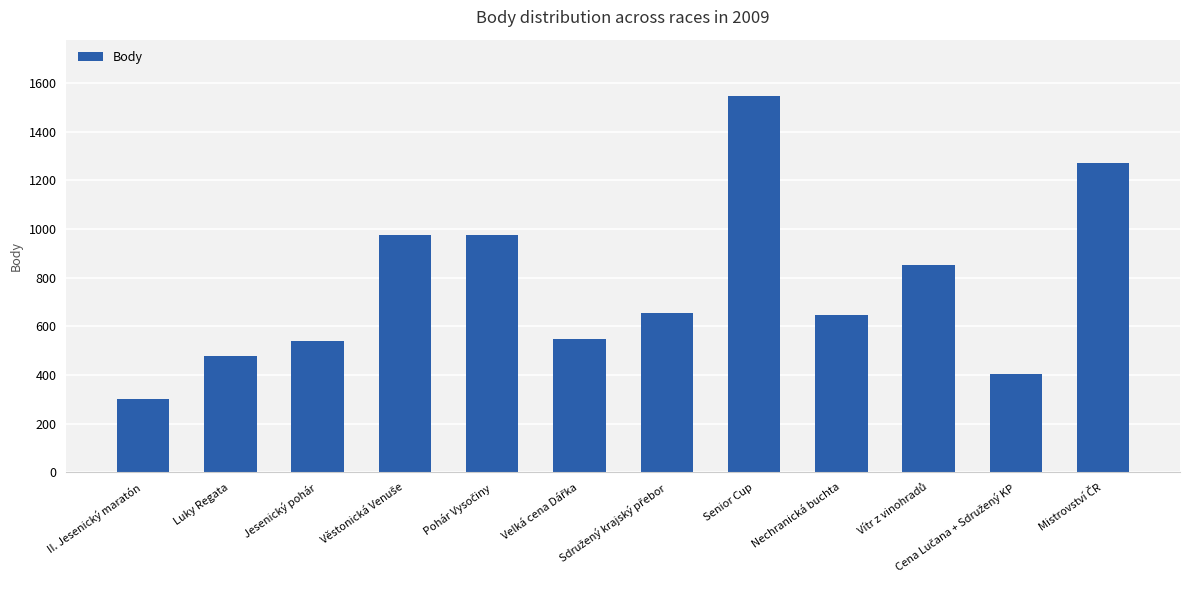

What value does the data have at Luky Regata?

477